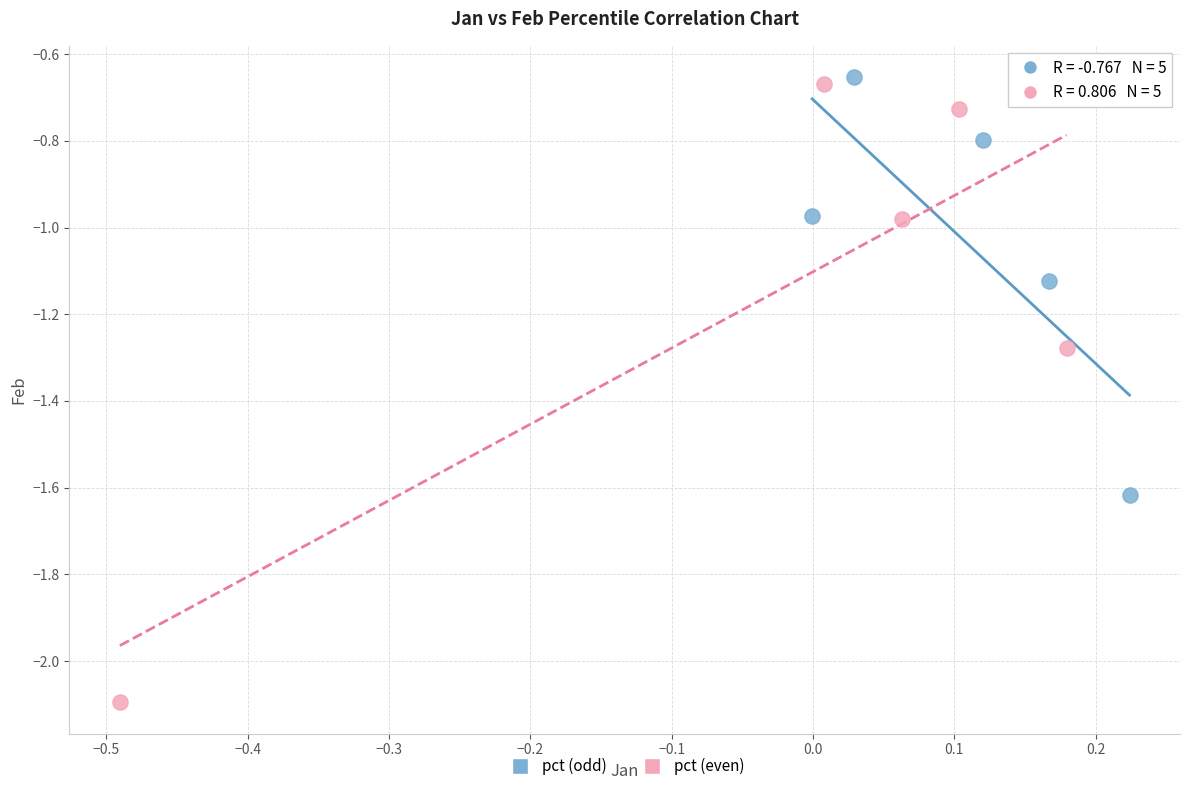

Which series reaches the minimum Y coordinate?

pct (even)